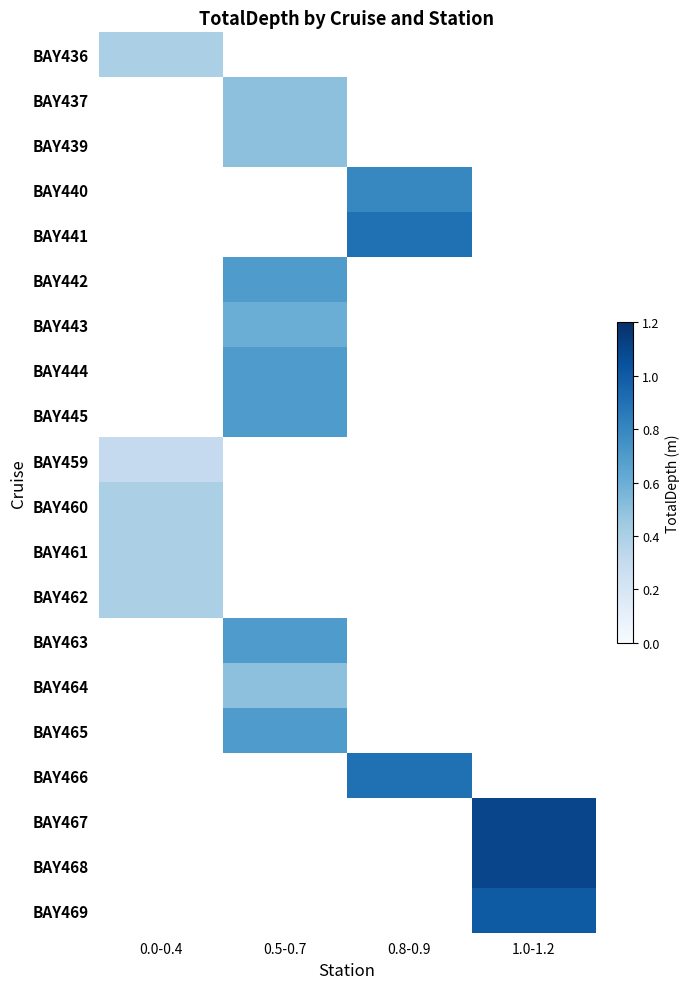

How many values in BAY443 are above zero?

1